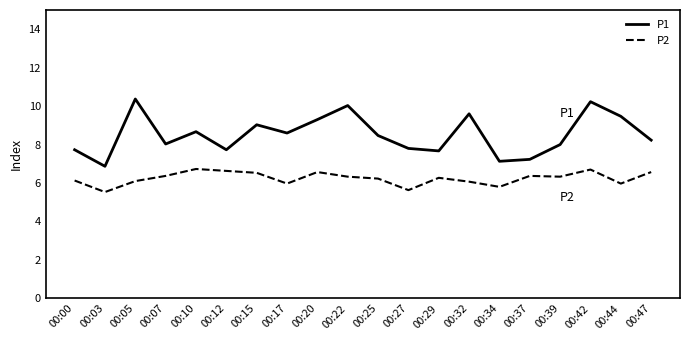

True or false: P2 and P1 cross at least once.

False